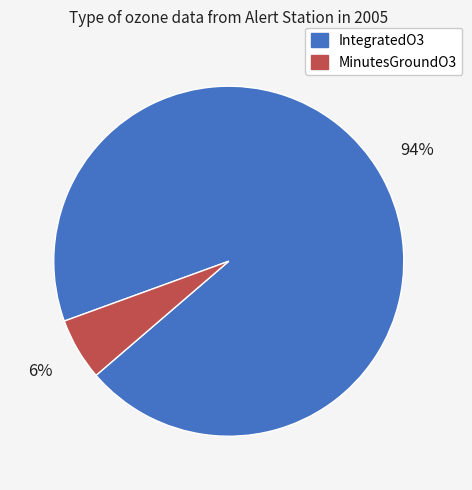

Which slice is the largest?

IntegratedO3